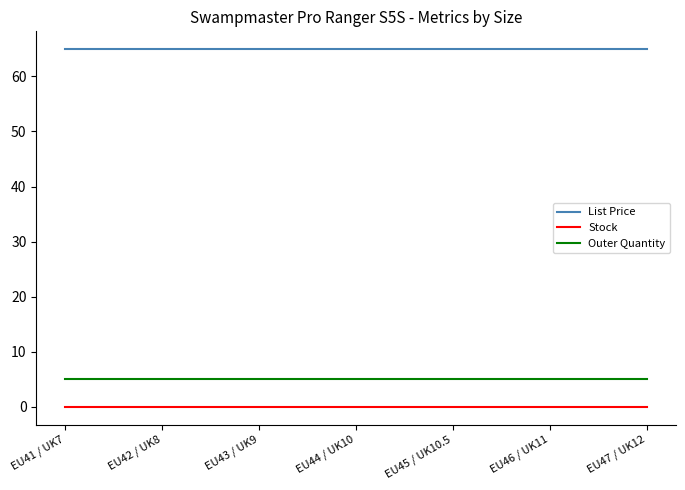

Does the chart have visible grid lines?

No